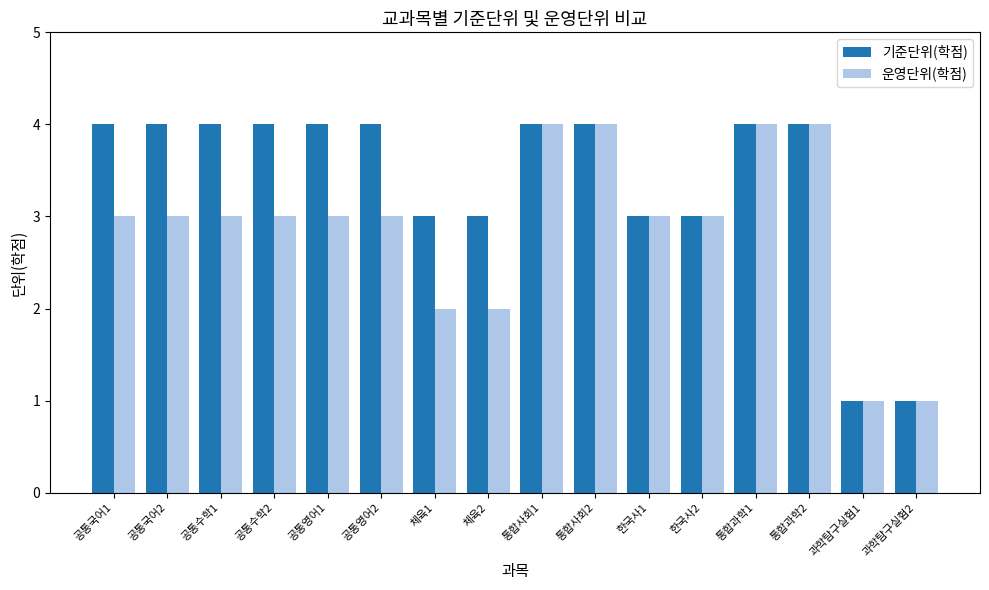

What is the maximum value for 운영단위(학점)?

4